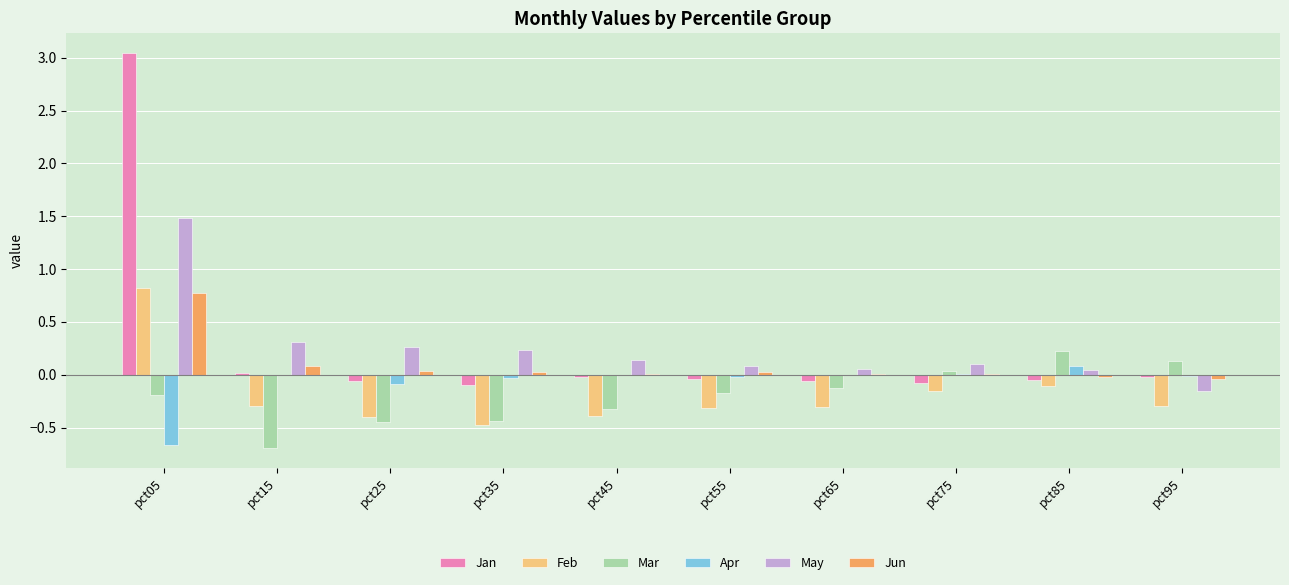

The Feb series shows -0.5 at pct55. True or false?

False